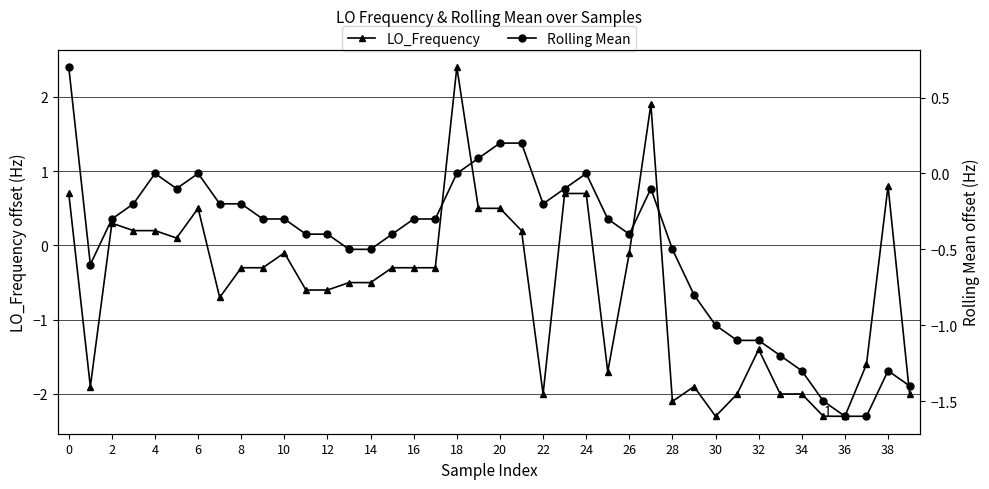

What is the greatest value displayed?

2.4